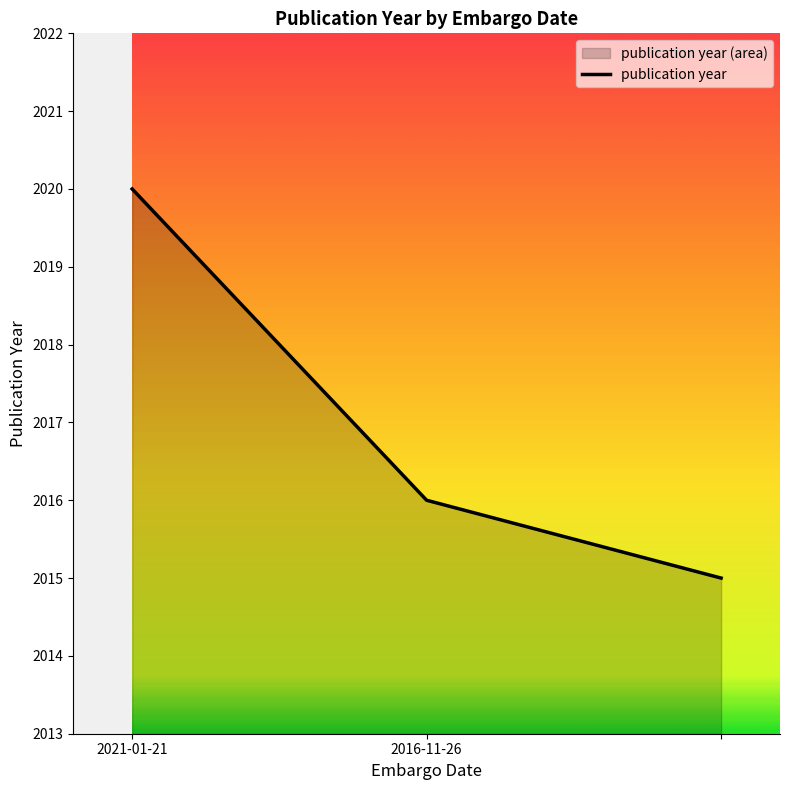

True or false: the data shows 2020 at 2021-01-21.

True